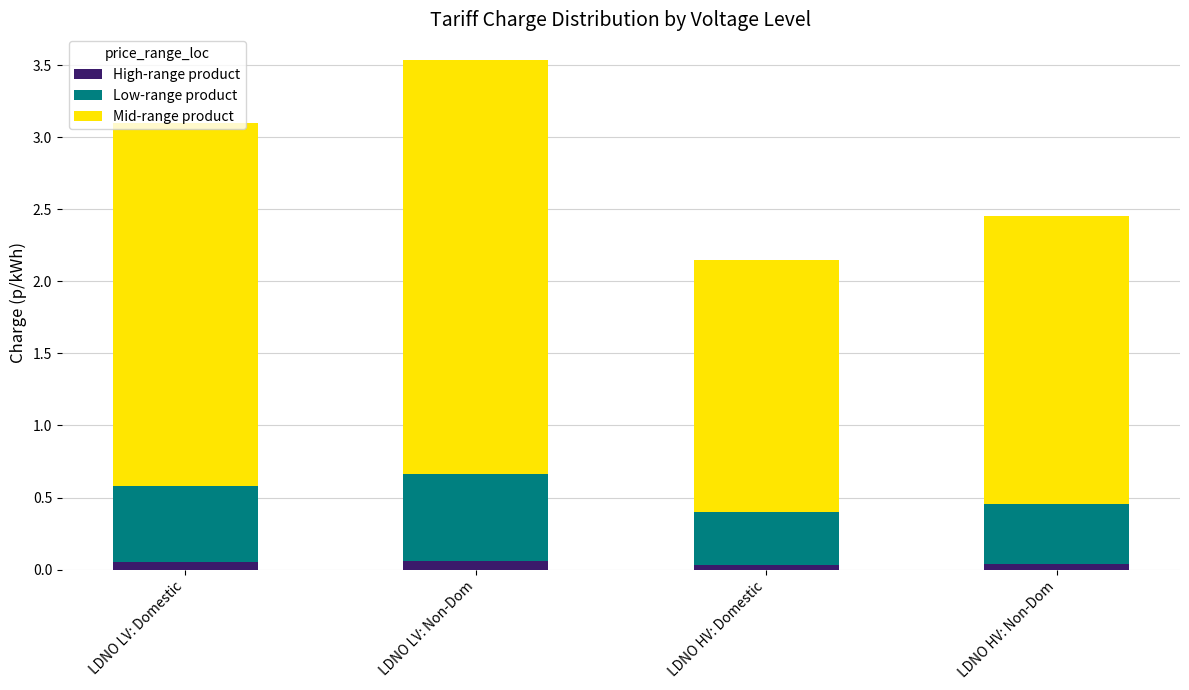

How many bars are there in total?

4